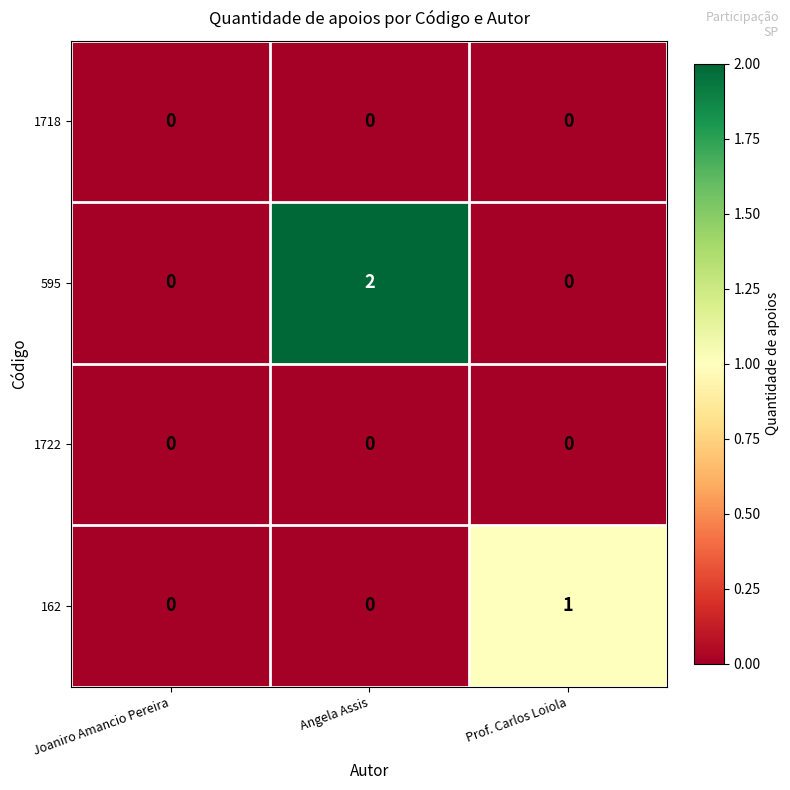

The 162 series shows 2 at Prof. Carlos Loiola. True or false?

False